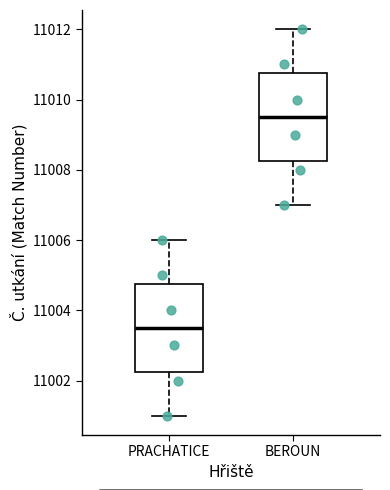

Which box's median line is the lowest?

PRACHATICE